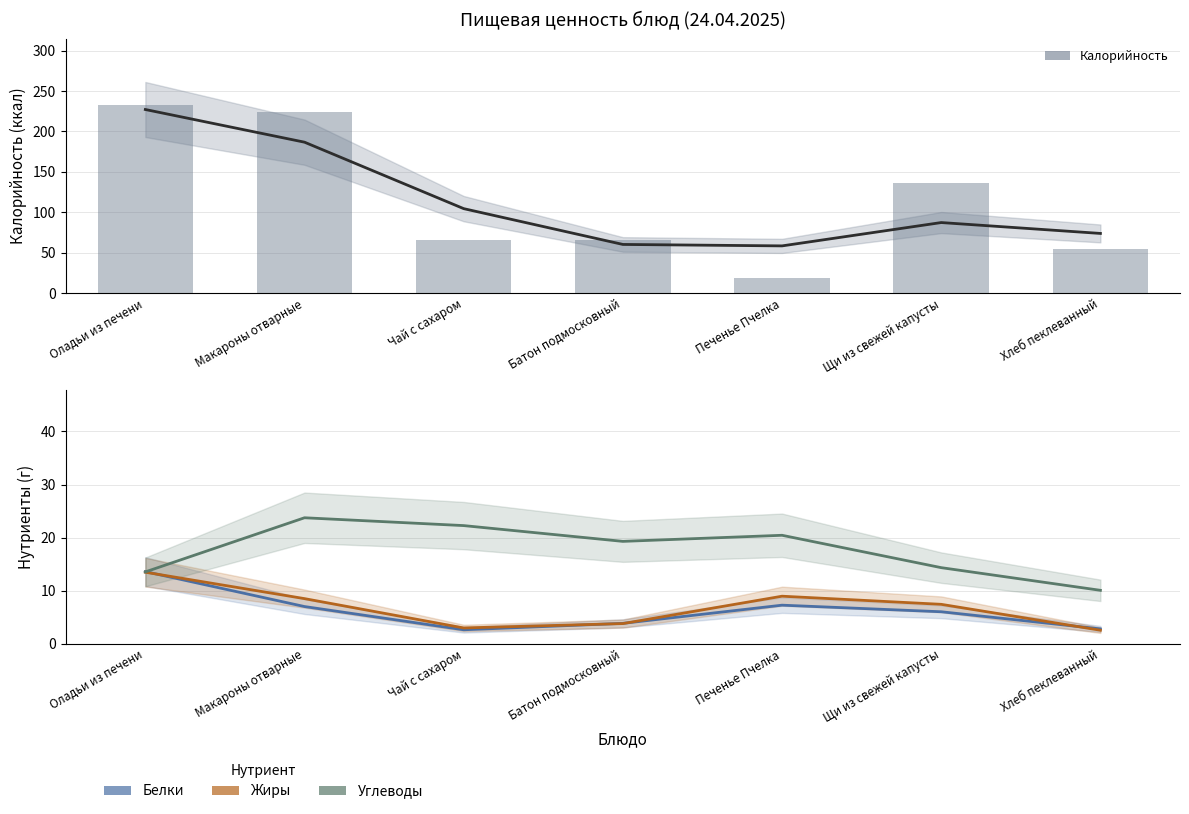

How many distinct data groups are displayed?

4